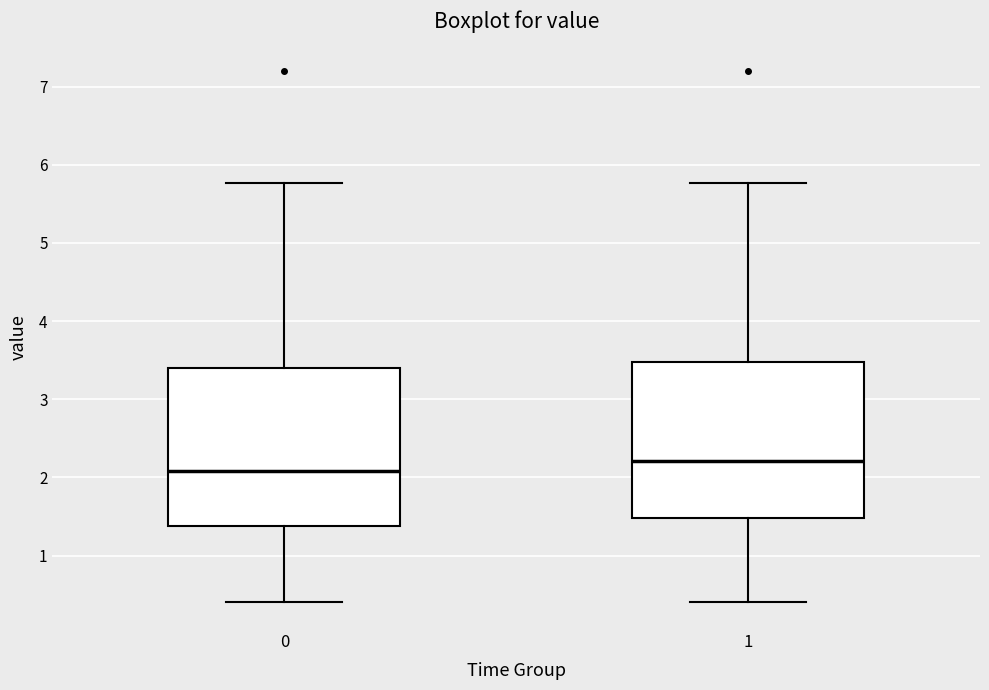

Reading left to right, read every box against the y-axis: the position of its median line, the range the box covers, and the ends of its whiskers. The values are not printed on the chart, so give them approximately, as read against the axis.

0: median 2.1, box 1.4 to 3.4, whiskers 0.4 to 5.8
1: median 2.2, box 1.5 to 3.5, whiskers 0.4 to 5.8